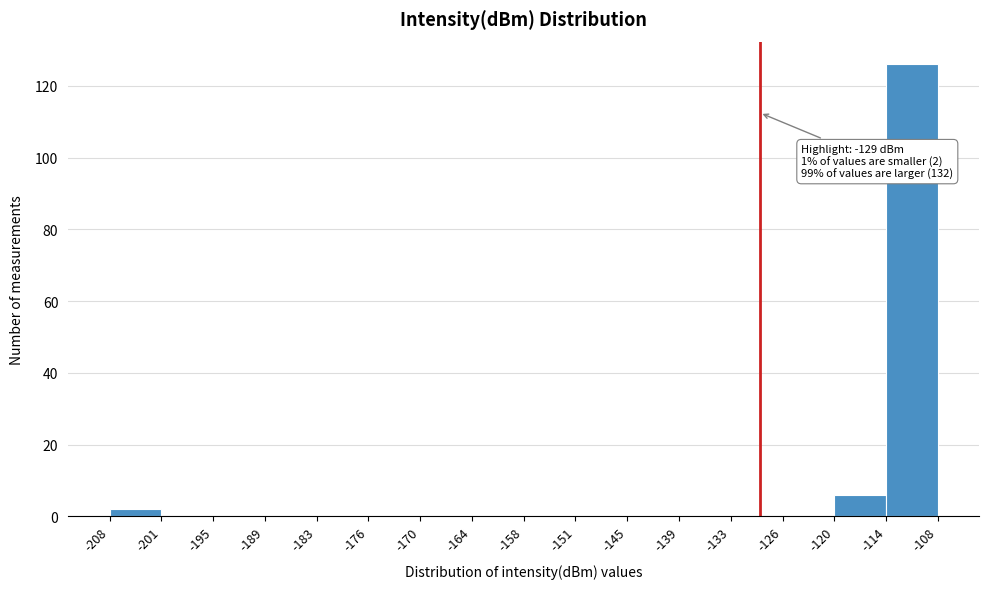

Over which range of the x-axis is the bar tallest?

-114 to -108